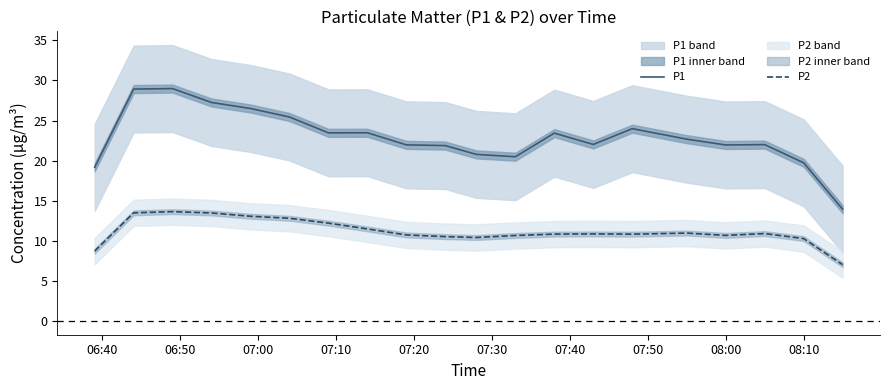

Is this an area chart (filled region under the line)?

No